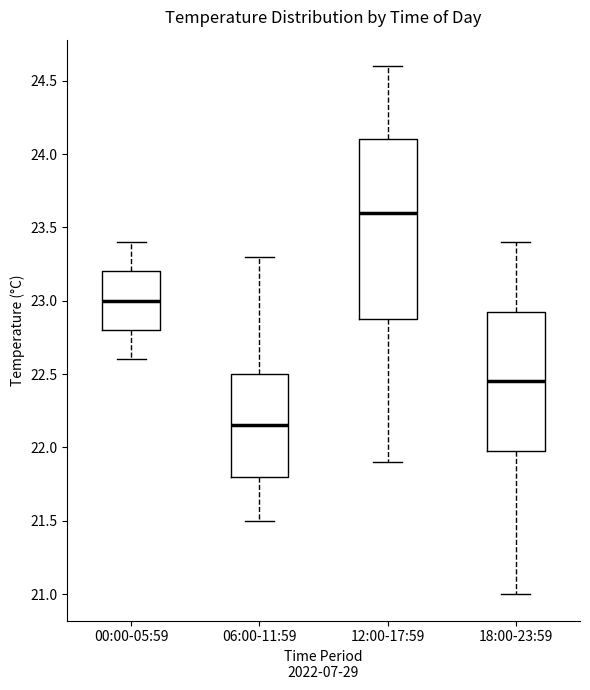

Where does the median line of the box for 00:00-05:59 sit on the y-axis? The values are not printed on the chart, so give them approximately, as read against the axis.

23.00